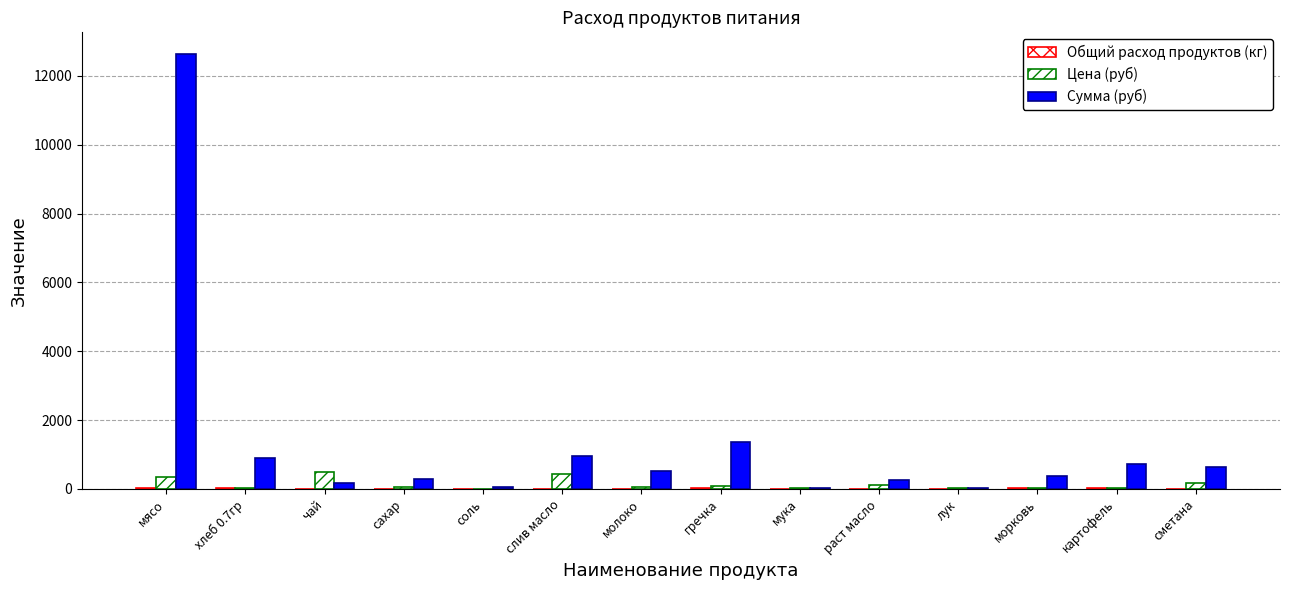

Reading left to right, transcribe all the data shown in this chart.

Общий расход продуктов (кг): мясо=36.1	хлеб 0.7гр=28.9	чай=0.4	сахар=5.4	соль=3.6	слив масло=2.2	молоко=10.8	гречка=18.1	мука=1.1	раст масло=2.2	лук=1.8	морковь=15.5	картофель=28.9	сметана=3.6
Цена (руб): мясо=350.0	хлеб 0.7гр=31.4	чай=500.0	сахар=55.0	соль=12.0	слив масло=438.9	молоко=47.0	гречка=75.0	мука=24.0	раст масло=115.0	лук=18.0	морковь=25.0	картофель=25.0	сметана=180.0
Сумма (руб): мясо=12635.0	хлеб 0.7гр=907.7	чай=180.5	сахар=297.8	соль=43.3	слив масло=950.6	молоко=509.0	гречка=1353.8	мука=26.0	раст масло=249.1	лук=32.5	морковь=388.1	картофель=722.0	сметана=649.8